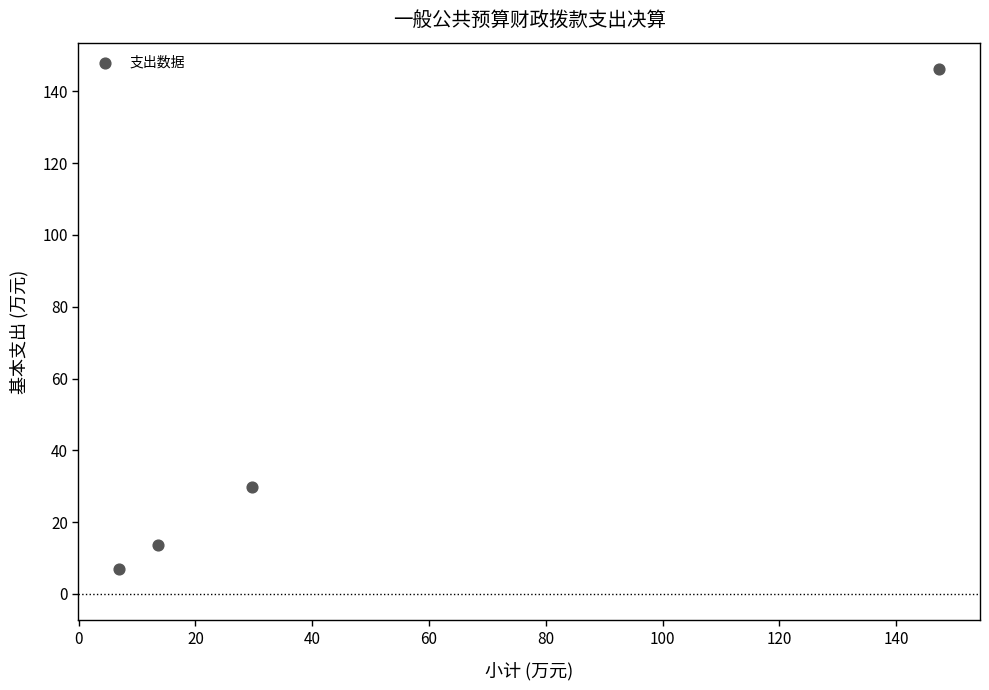

What is the range of X values (max minus min)?

140.4